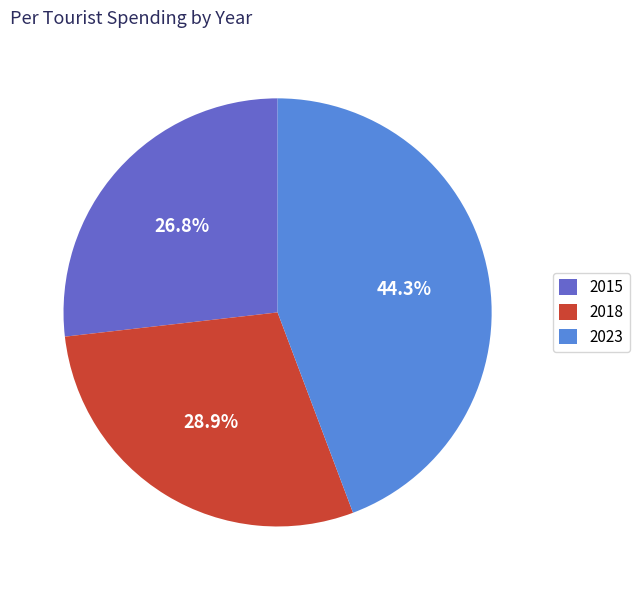

To the nearest percent, what is the average slice percentage?

33%